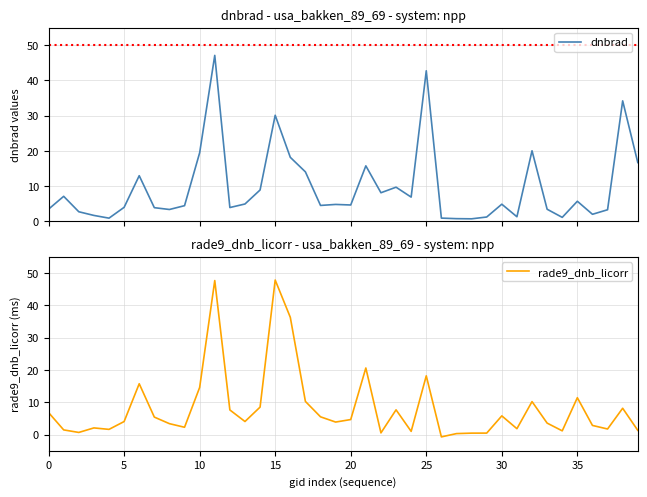

At which category is the sum across all series the highest?

11